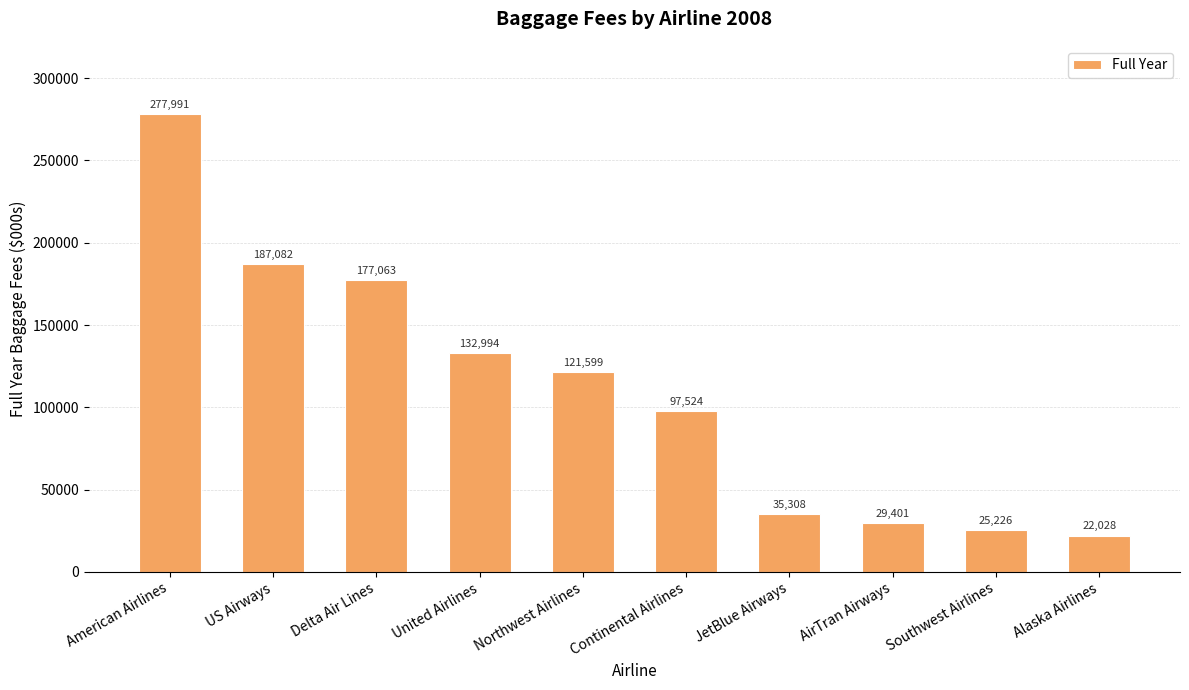

Rank the categories by value from lowest to highest.

Alaska Airlines, Southwest Airlines, AirTran Airways, JetBlue Airways, Continental Airlines, Northwest Airlines, United Airlines, Delta Air Lines, US Airways, American Airlines